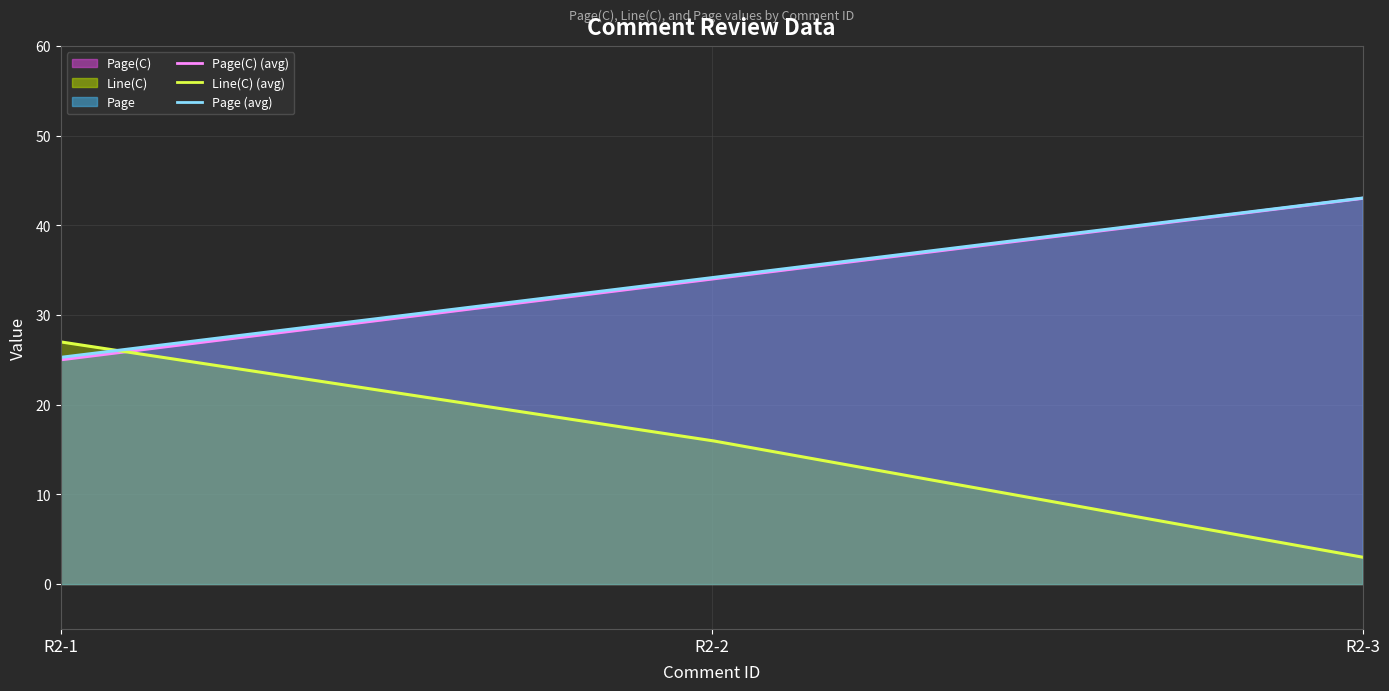

Which series has the largest range (max minus min)?

Line(C)